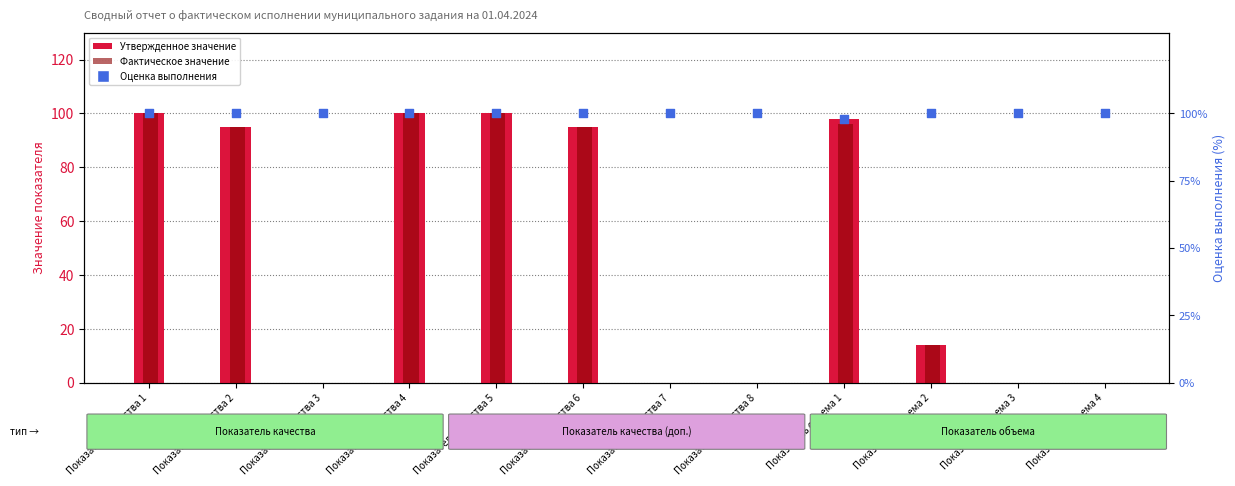

Which series has the largest total across all categories?

Оценка выполнения